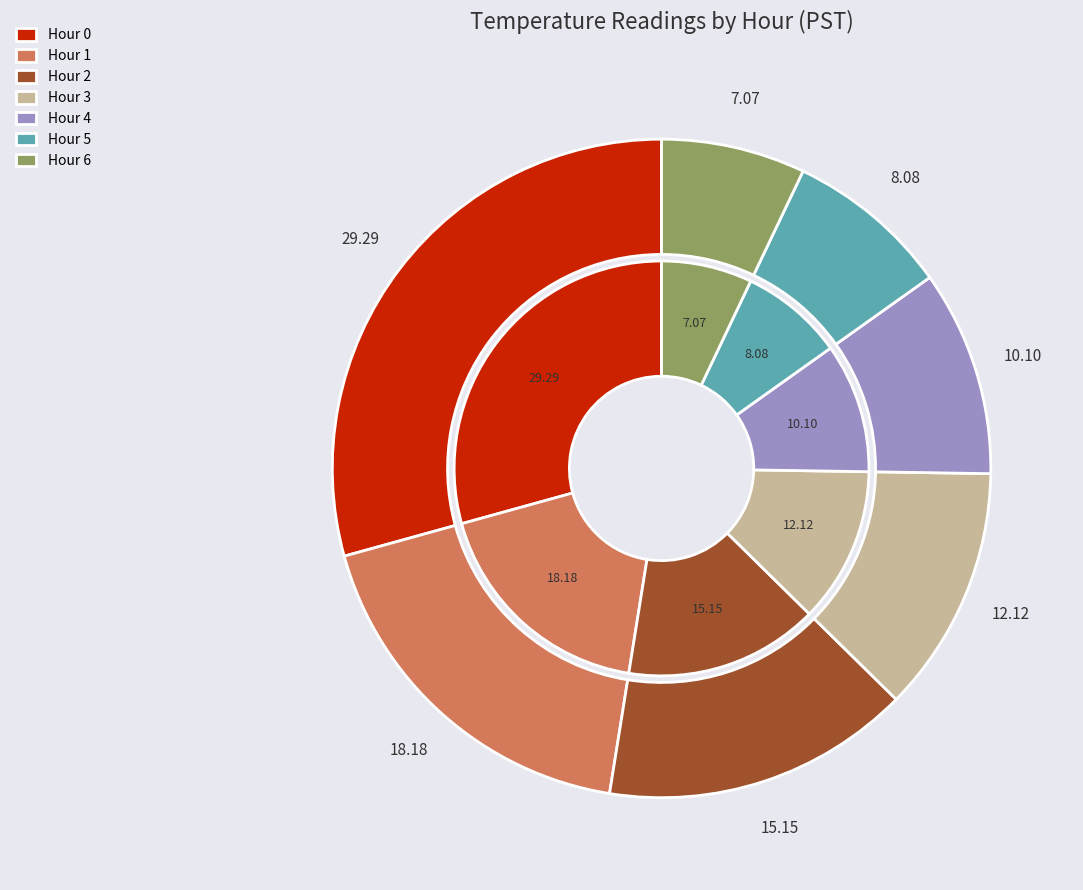

Approximately how many times larger is the value at Hour 1 compared to Hour 5?

2.2